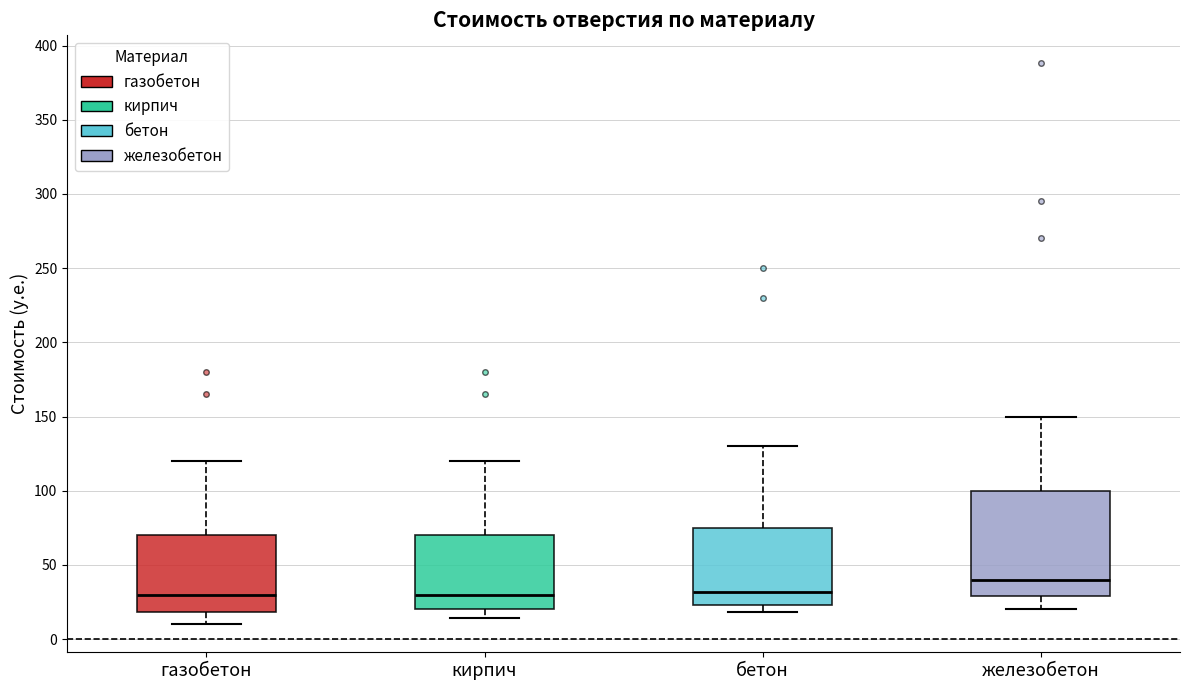

Which box's median line is the highest?

железобетон